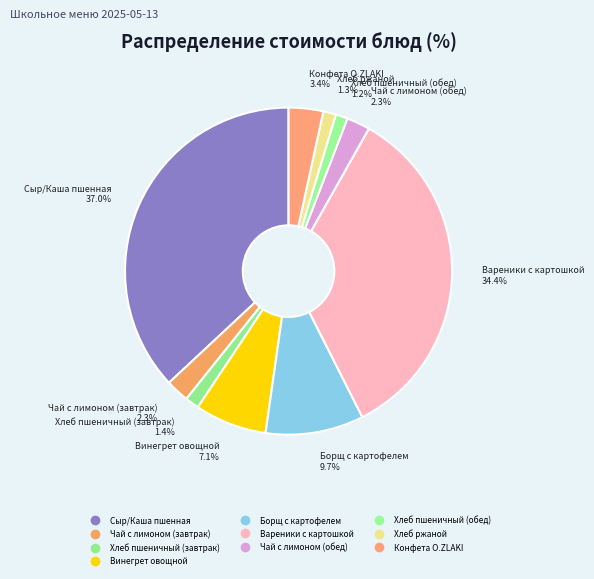

To the nearest percent, what is the average slice percentage?

10%